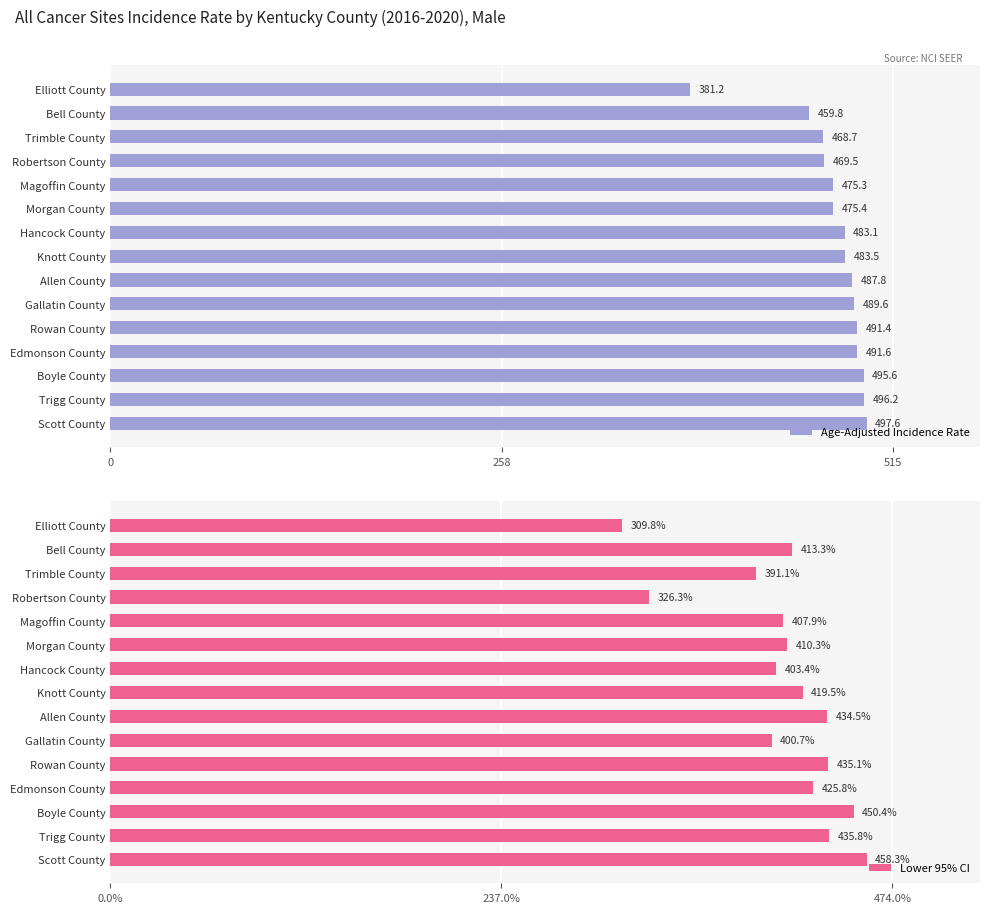

What is the sum of the Age-Adjusted Incidence Rate values at Rowan County and Bell County?

951.2